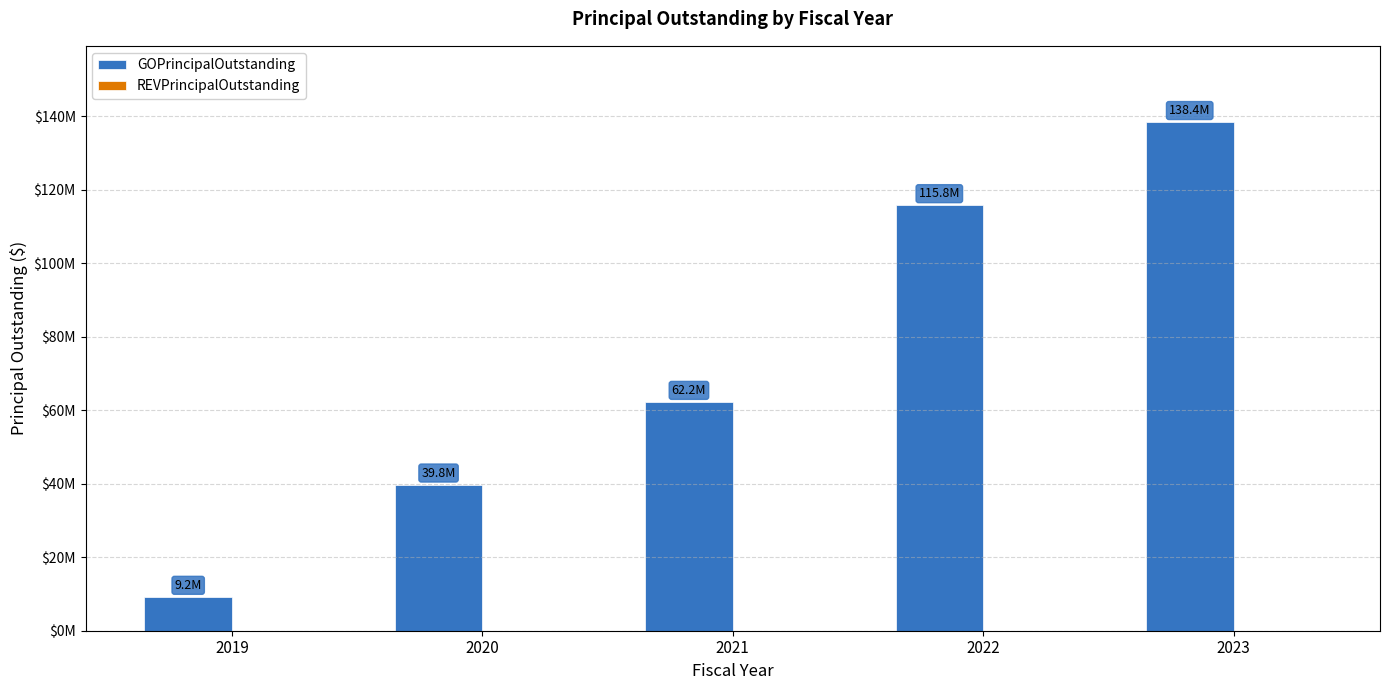

Reading left to right, extract all data points from this chart.

GOPrincipalOutstanding: 2019=9200000	2020=39750000	2021=62240000	2022=115760000	2023=138380000
REVPrincipalOutstanding: 2019=0	2020=0	2021=0	2022=0	2023=0